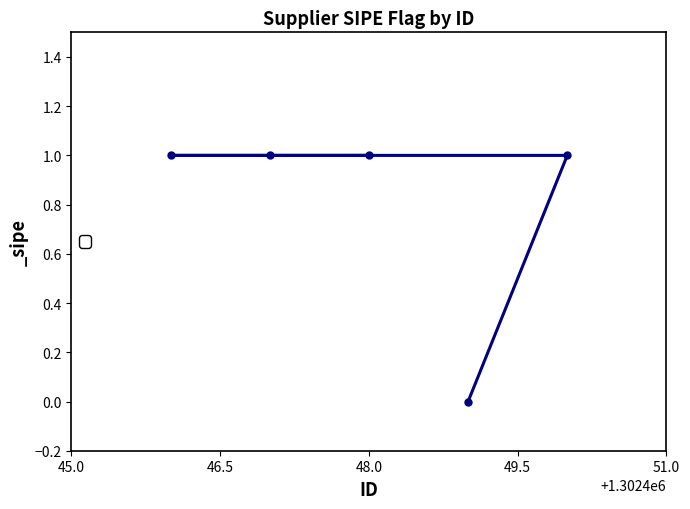

What is the maximum value shown in the chart?

1